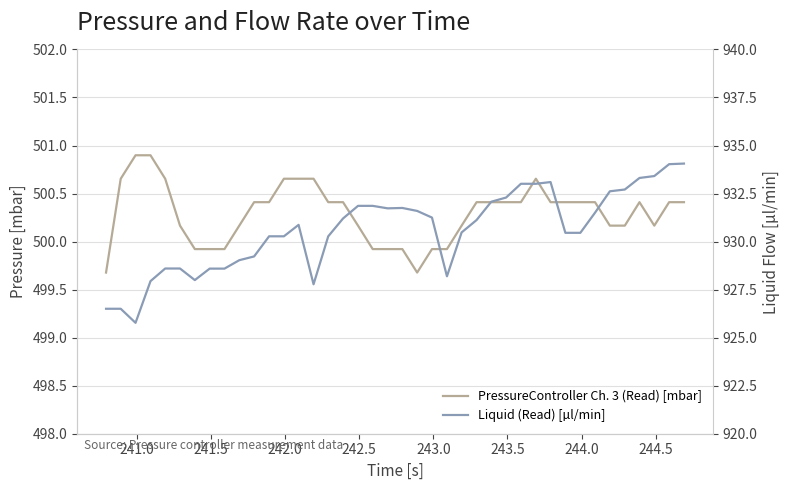

True or false: Liquid (Read) [µl/min] and PressureController Ch. 3 (Read) [mbar] cross at least once.

False